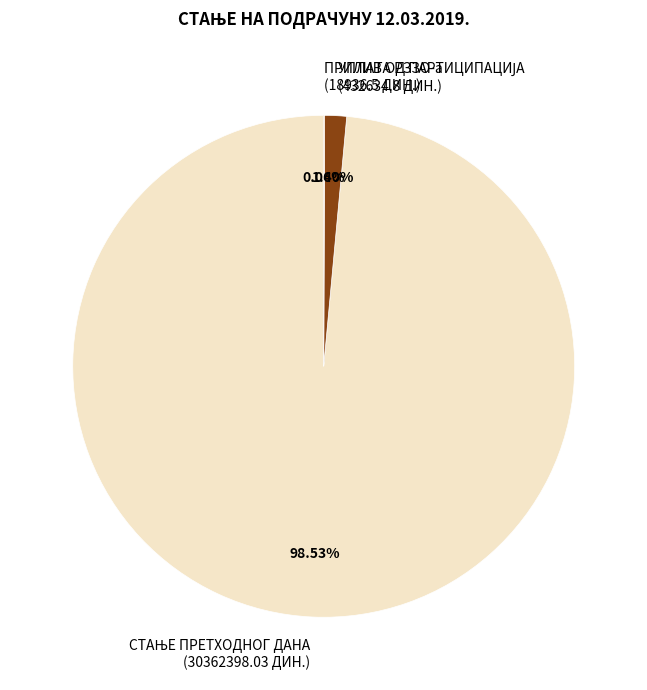

Does any single category account for the majority?

Yes